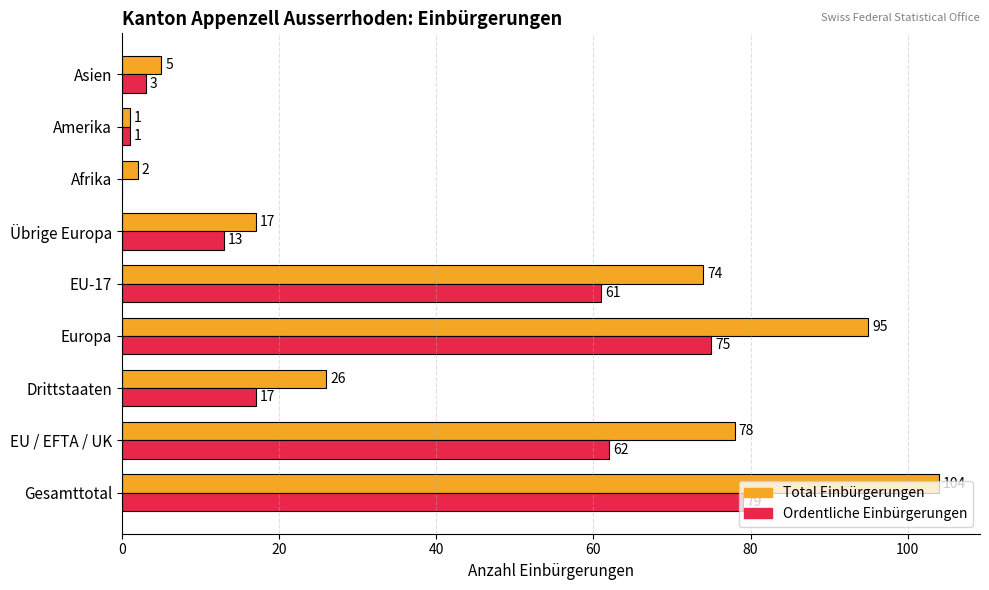

How many series are shown in this chart?

2